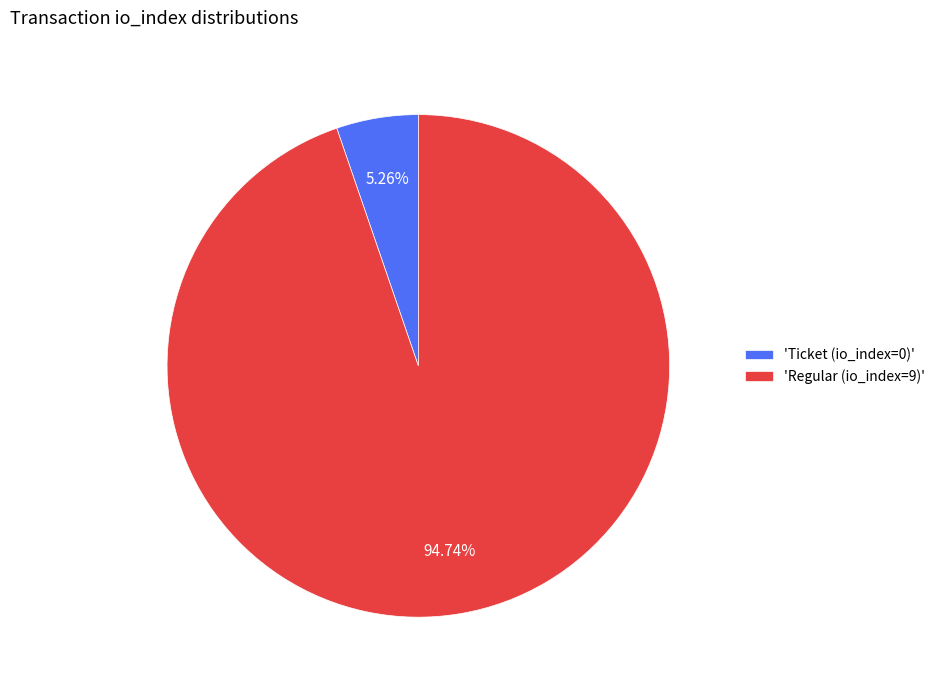

Which has a higher value, 'Regular (io_index=9)' or 'Ticket (io_index=0)'?

'Regular (io_index=9)'